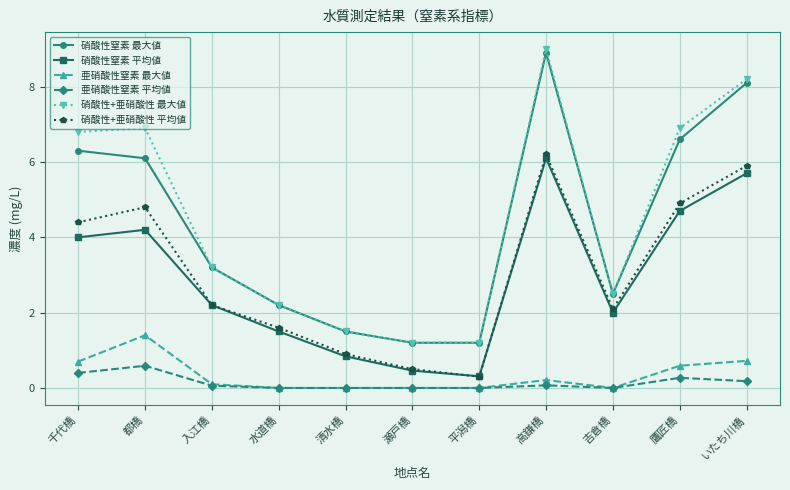

What is the lowest value of the 硝酸性+亜硝酸性 平均値 series?

0.3